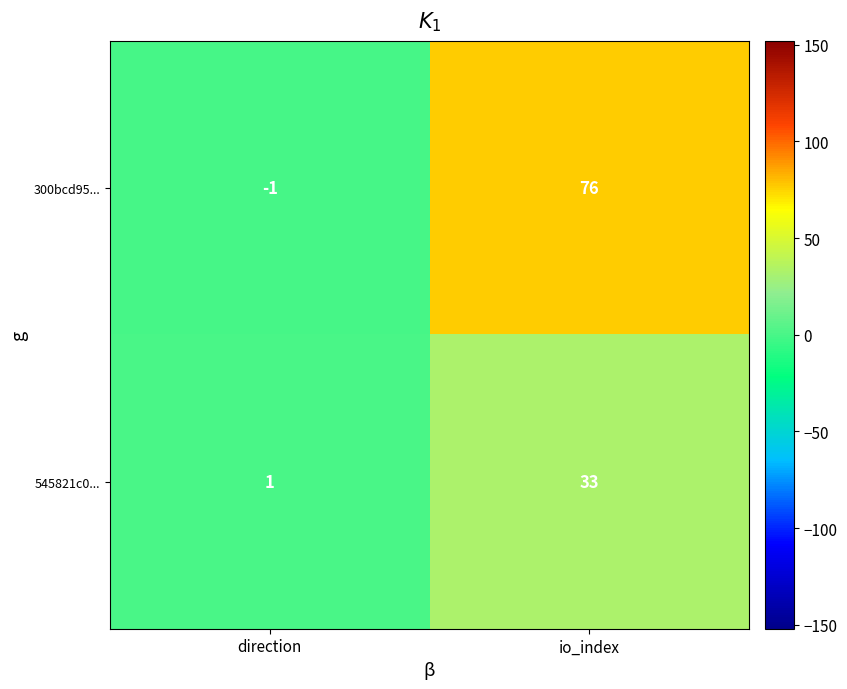

True or false: 545821c0... has a value of 21 at io_index.

False